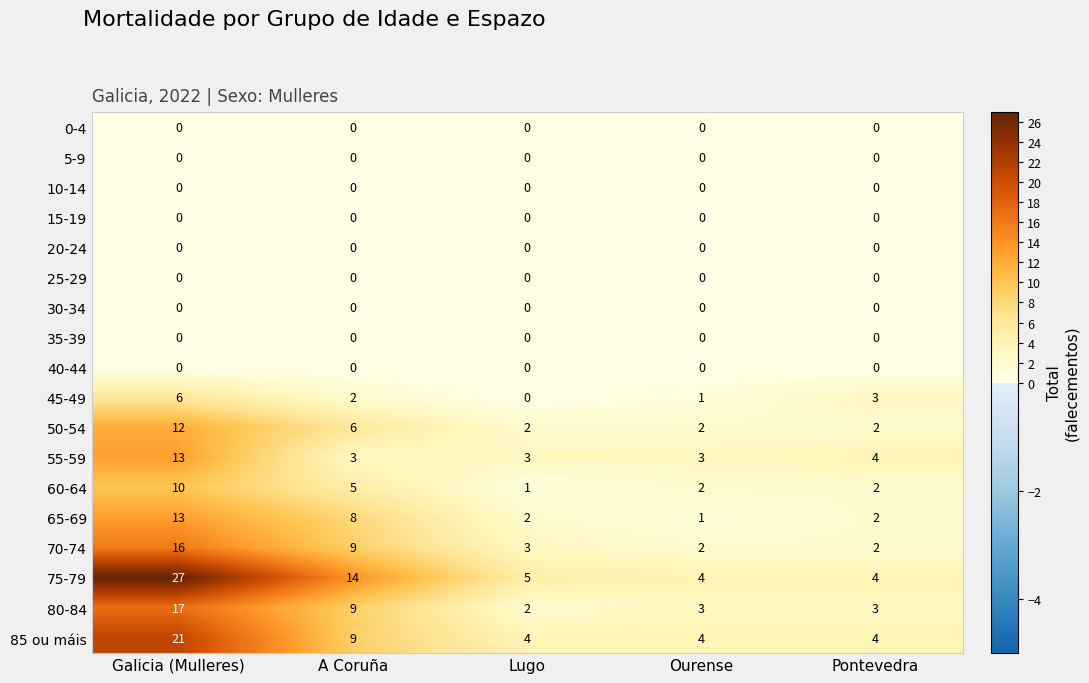

Is the value of 35-39 at Pontevedra greater than the value of 80-84 at Ourense?

No